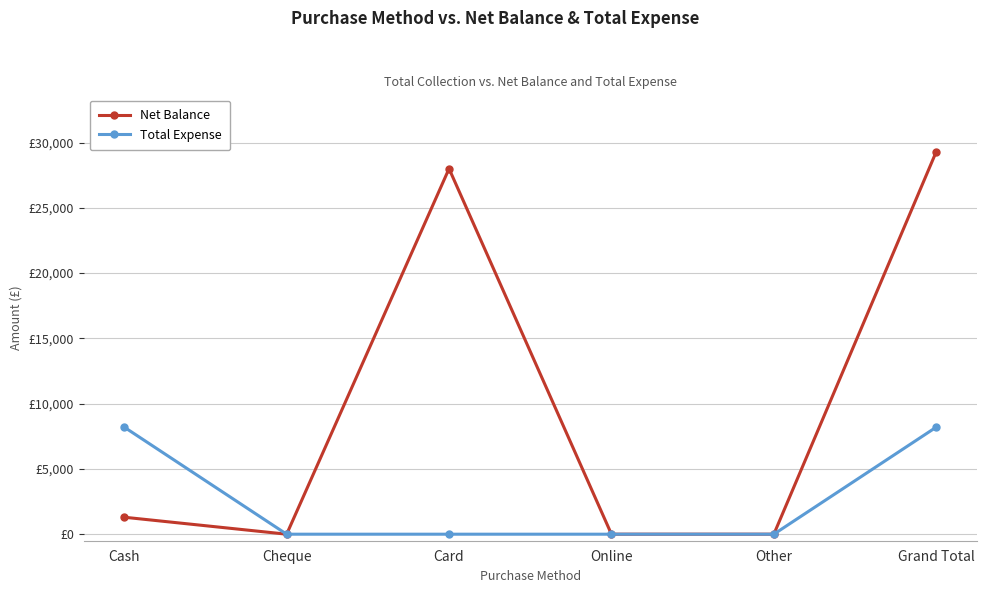

True or false: Net Balance and Total Expense cross at least once.

False